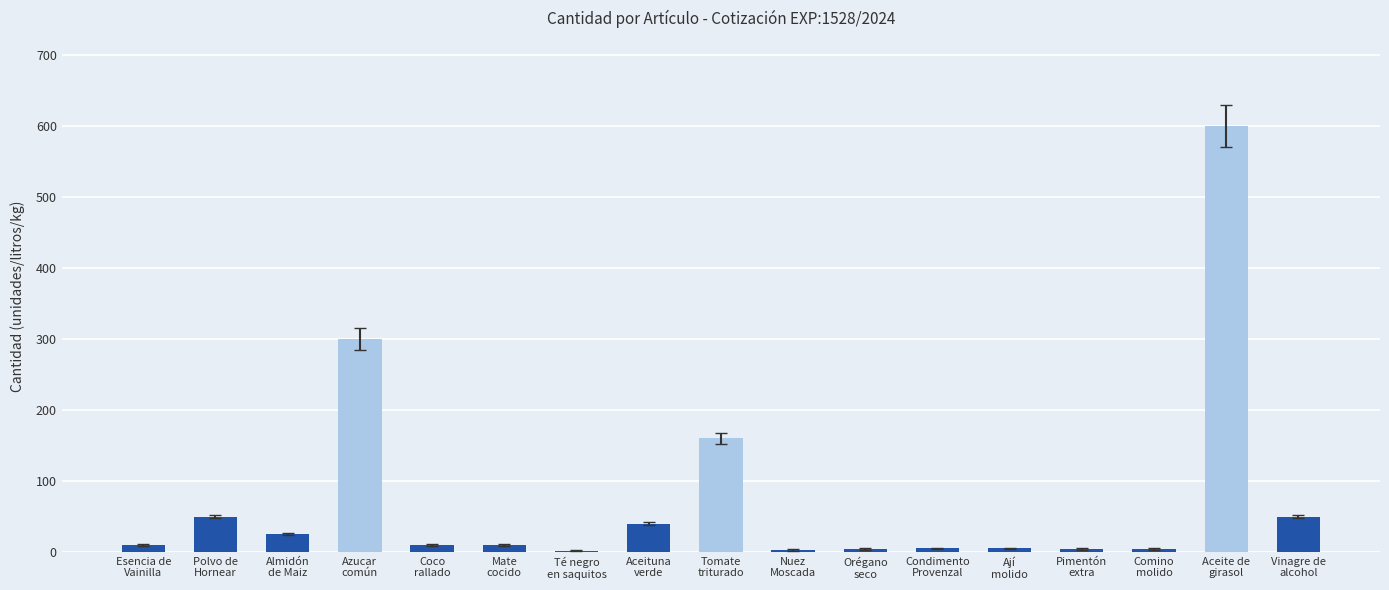

What is the ratio of the value at Comino
molido to the value at Aceituna
verde?

0.1